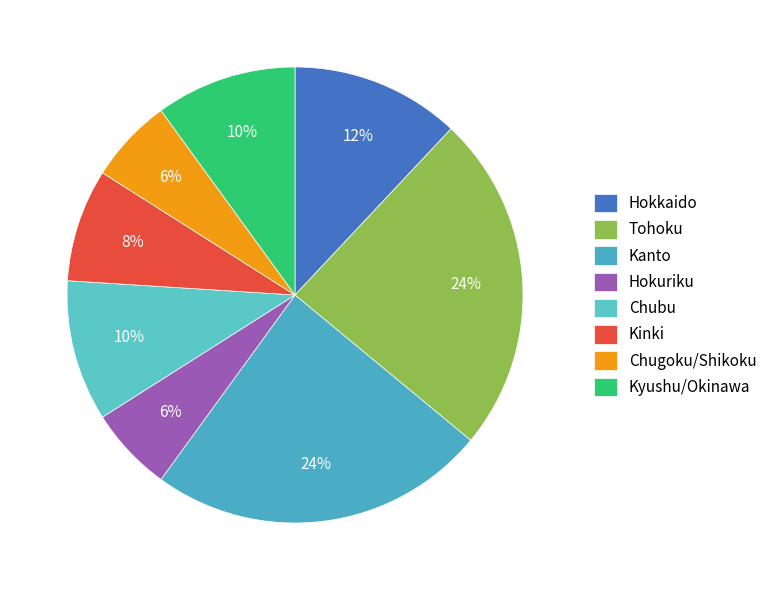

What percentage is the Hokuriku slice, to the nearest percent?

6%